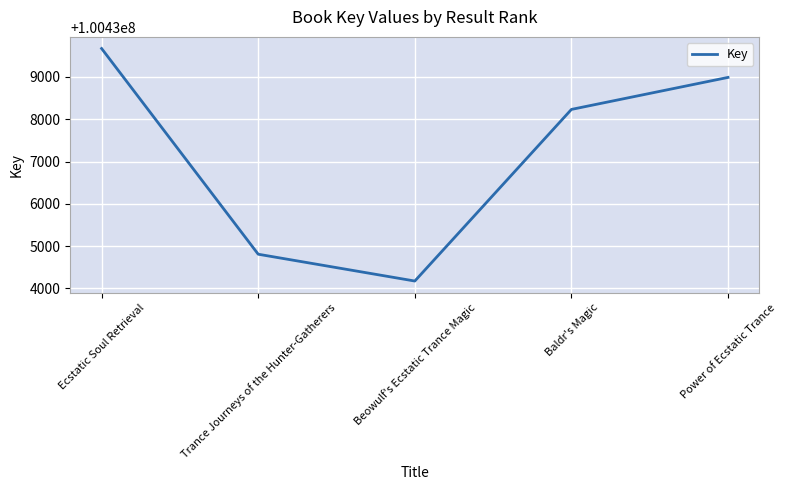

Is this an area chart (filled region under the line)?

No